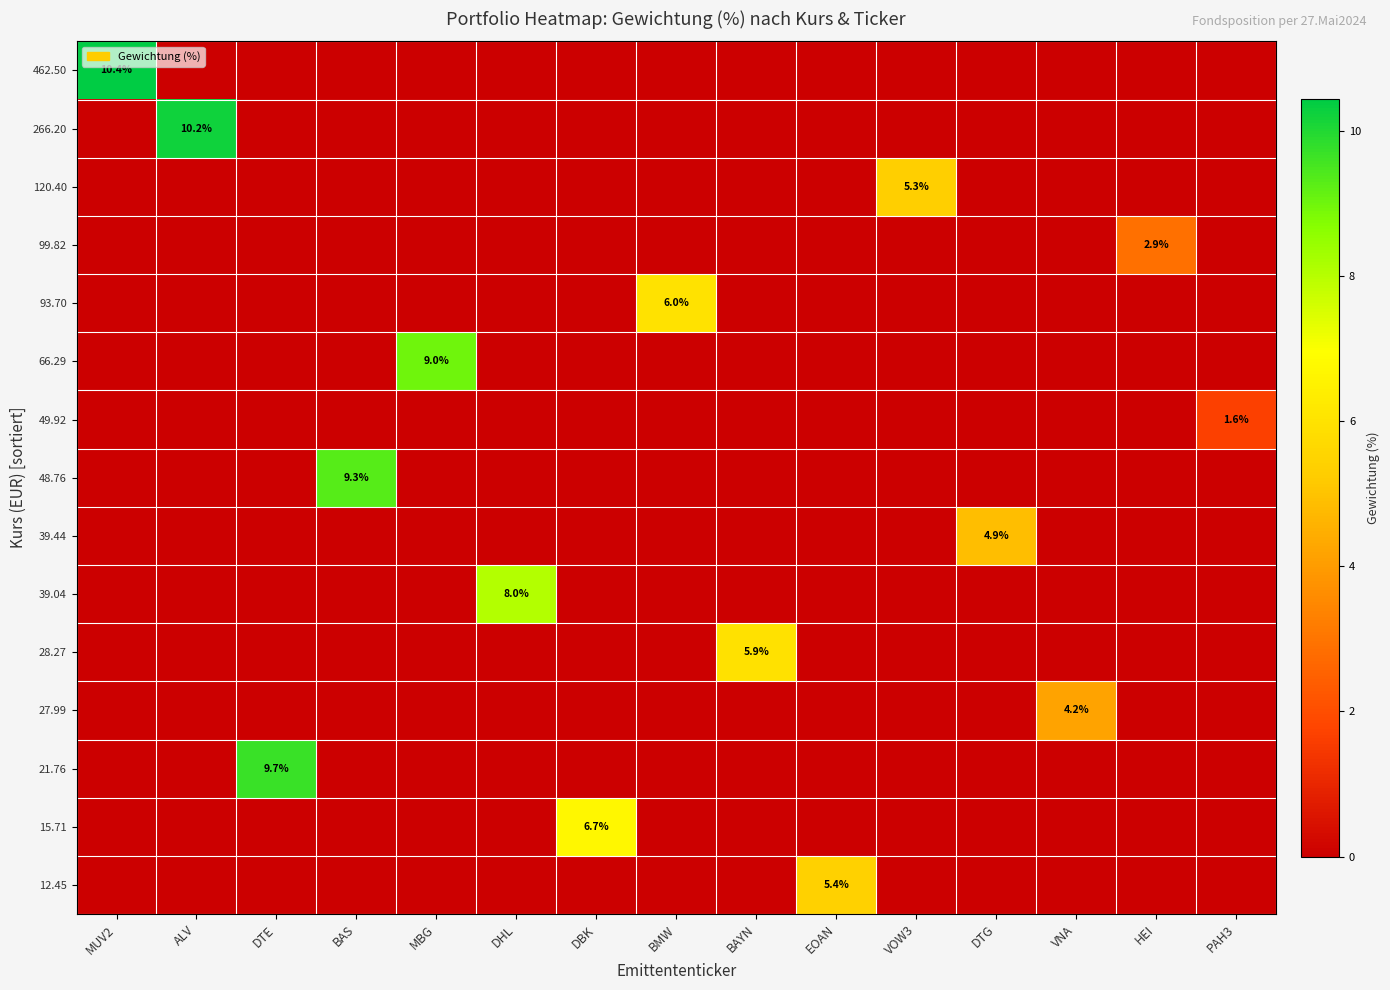

How many distinct data groups are displayed?

15